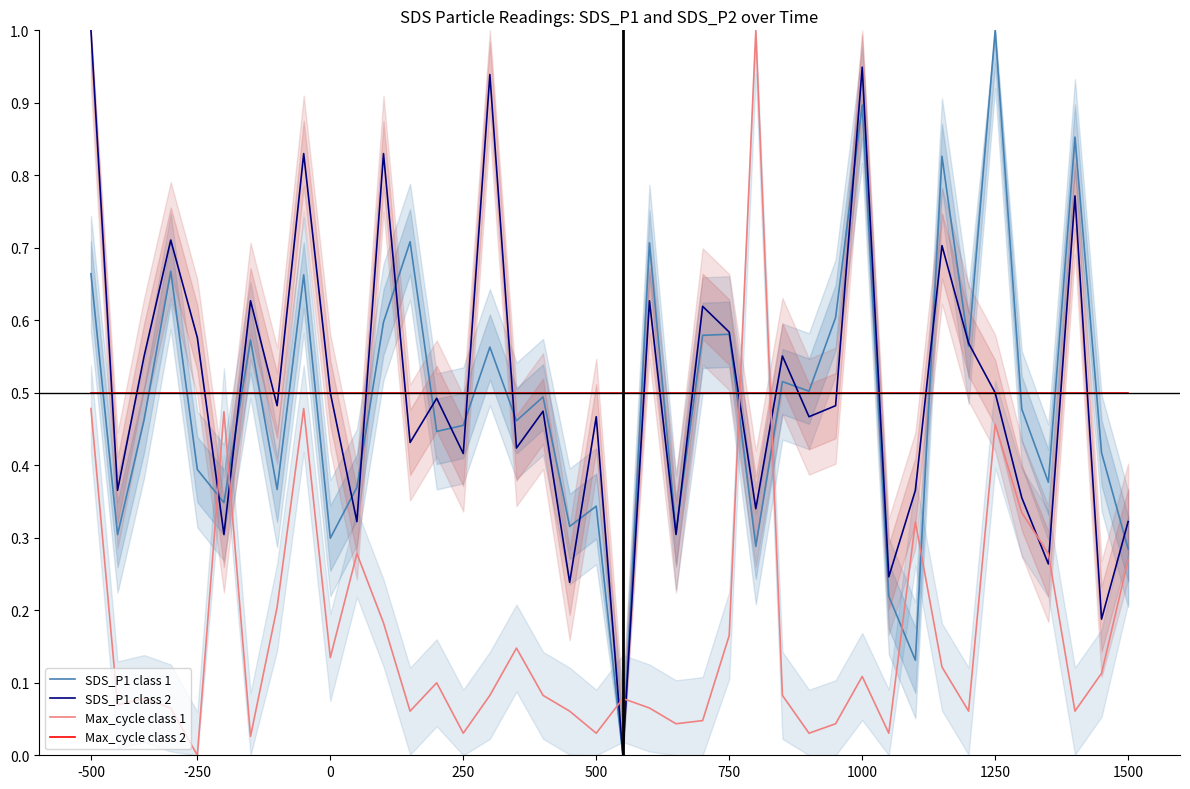

Which category has the lowest value in the Max_cycle class 1 series?

-250